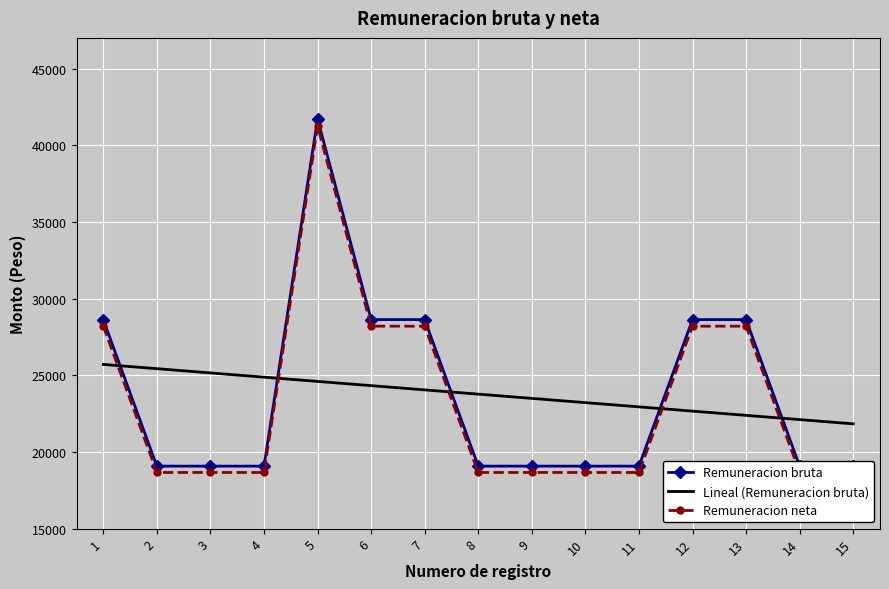

At which label is Remuneracion bruta closest to 30397?

1